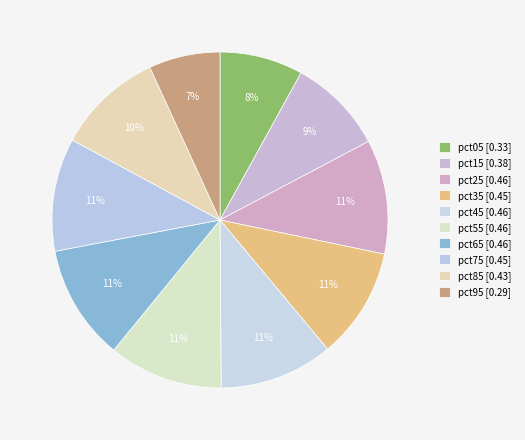

Count the number of slices in the pie.

10